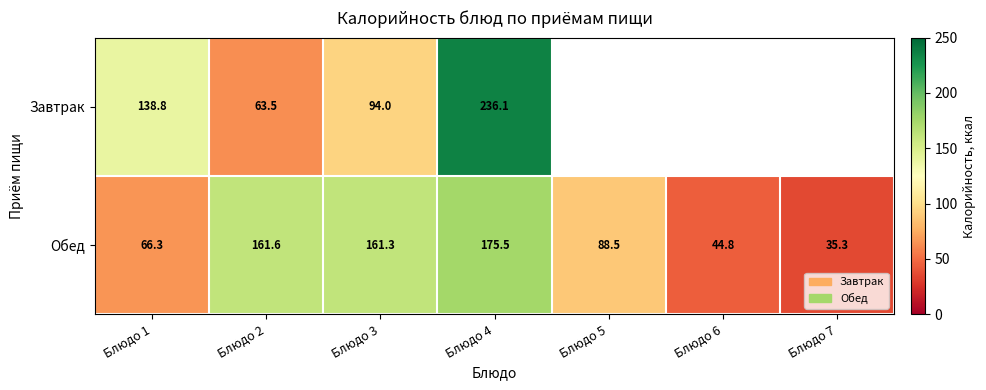

List the labels in order of Обед value, largest first.

Блюдо 4, Блюдо 2, Блюдо 3, Блюдо 5, Блюдо 1, Блюдо 6, Блюдо 7